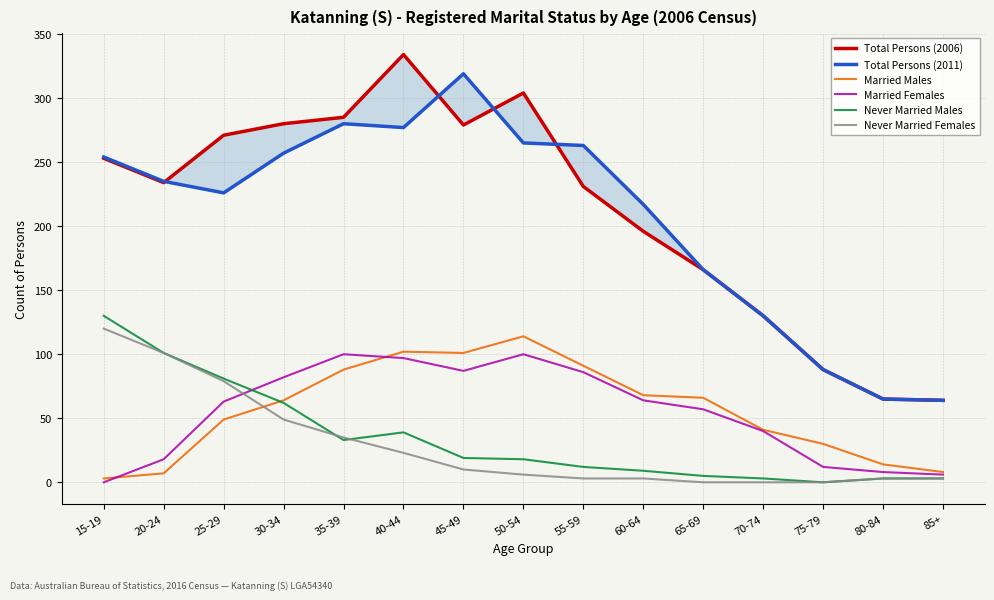

Which series has the largest range (max minus min)?

Total Persons (2006)